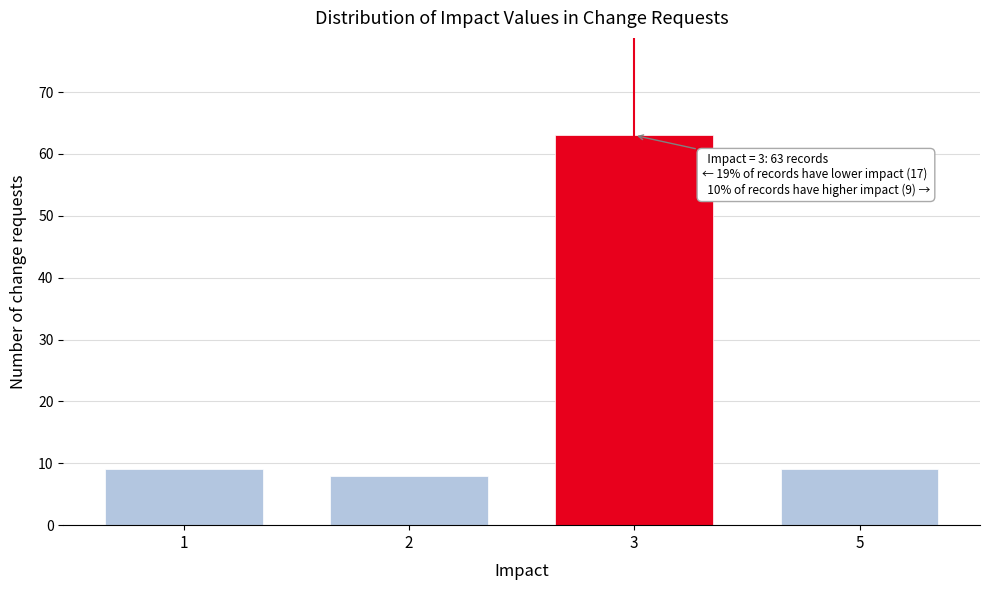

Reading left to right, transcribe all the data shown in this chart.

1=9	2=8	3=63	5=9